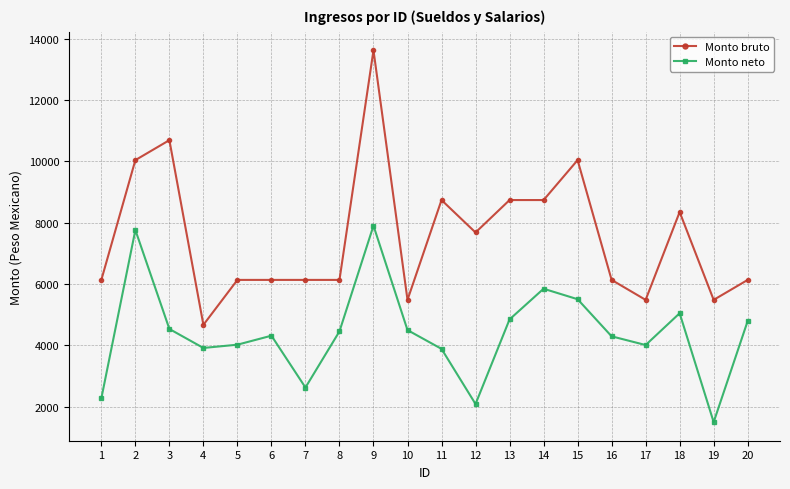

Rank the series by their average value, from highest to lowest.

Monto bruto, Monto neto